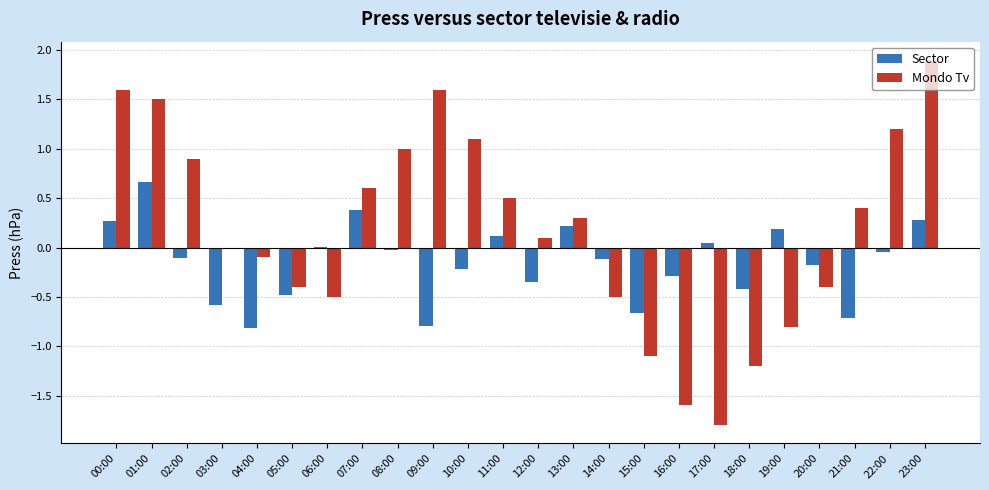

Which series has the largest range (max minus min)?

Mondo Tv